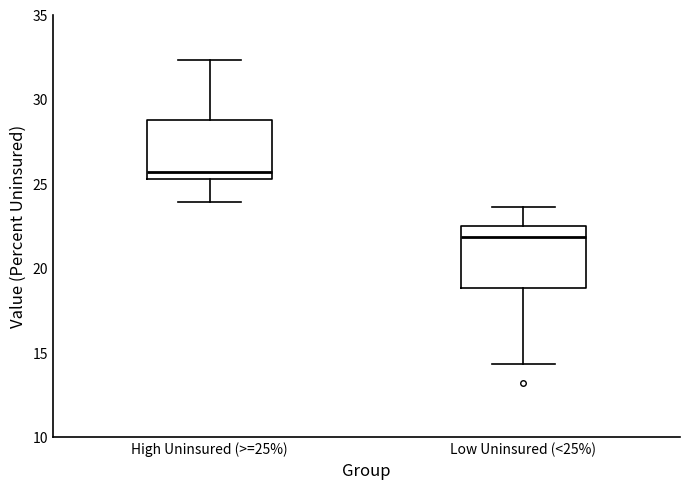

Reading left to right, read every box against the y-axis: the position of its median line, the range the box covers, and the ends of its whiskers. The values are not printed on the chart, so give them approximately, as read against the axis.

High Uninsured (>=25%): median 25.5 (just above the box's lower edge), box 25.5 to 29.0, whiskers 24.0 to 32.5
Low Uninsured (<25%): median 22.0, box 19.0 to 22.5, whiskers 14.5 to 23.5